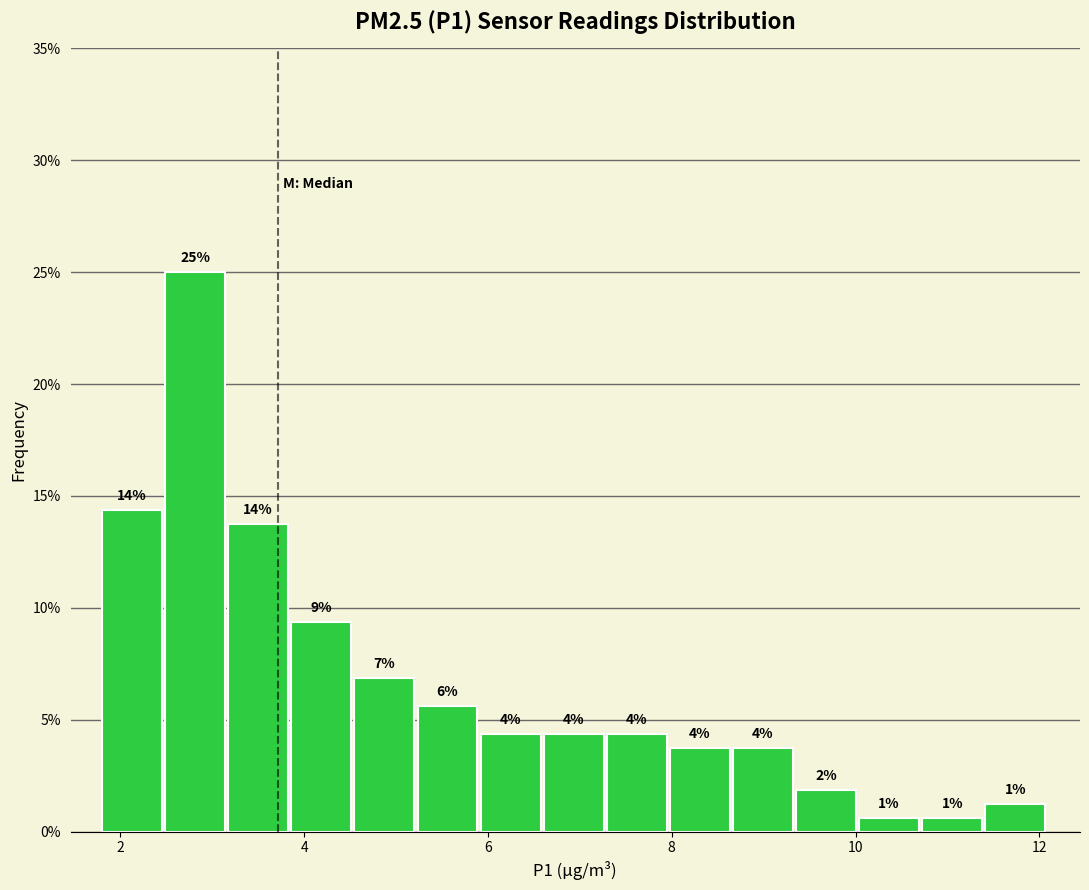

Around what value on the x-axis is the tallest bar? Give the approximate position of its centre, as read against the axis.

2.8